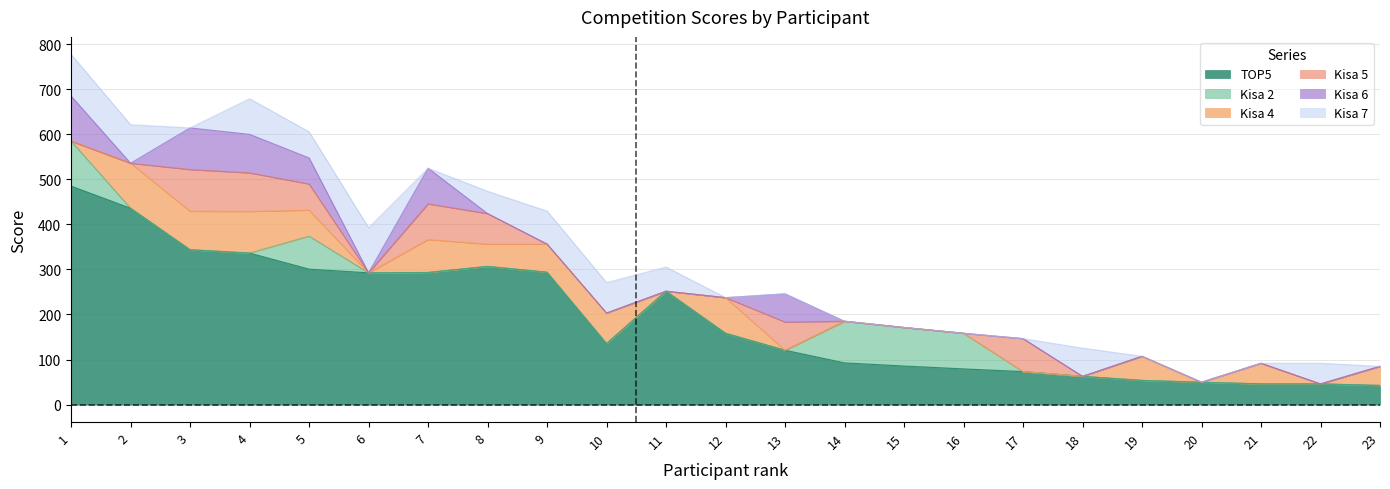

At 14, list the series in order from smallest to largest.

Kisa 4, Kisa 5, Kisa 6, Kisa 7, TOP5, Kisa 2